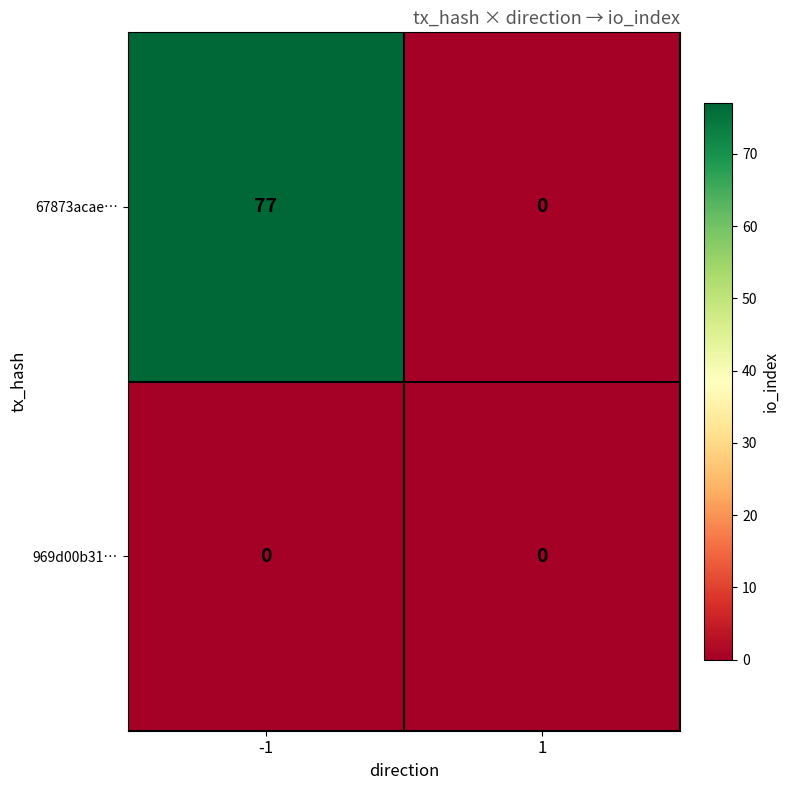

Rank the series at -1 from highest to lowest value.

67873acae…, 969d00b31…